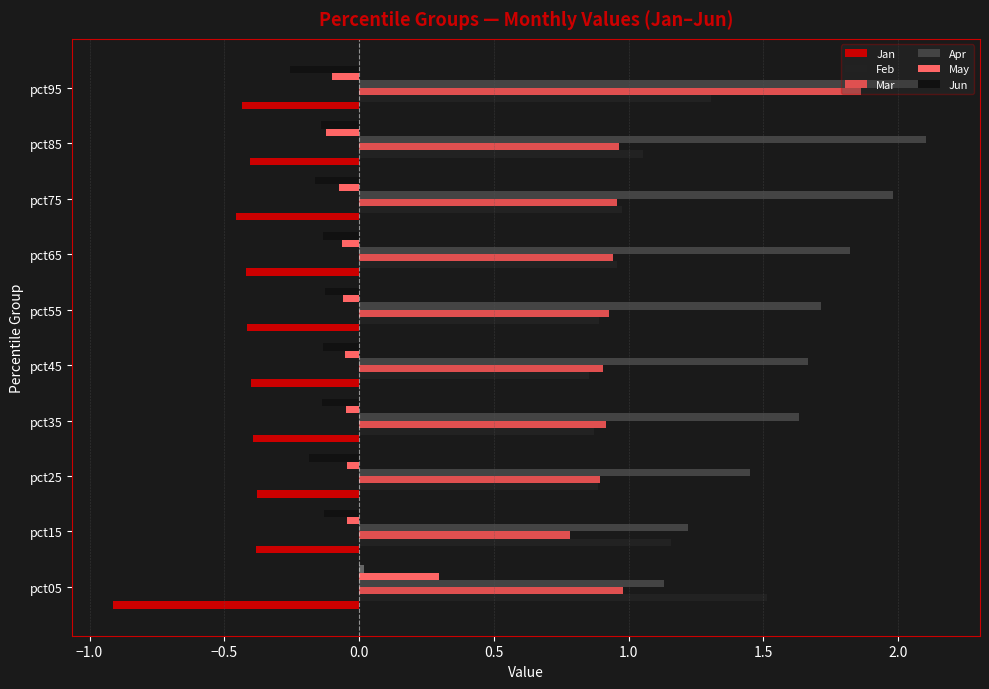

Count the number of data series in this chart.

8